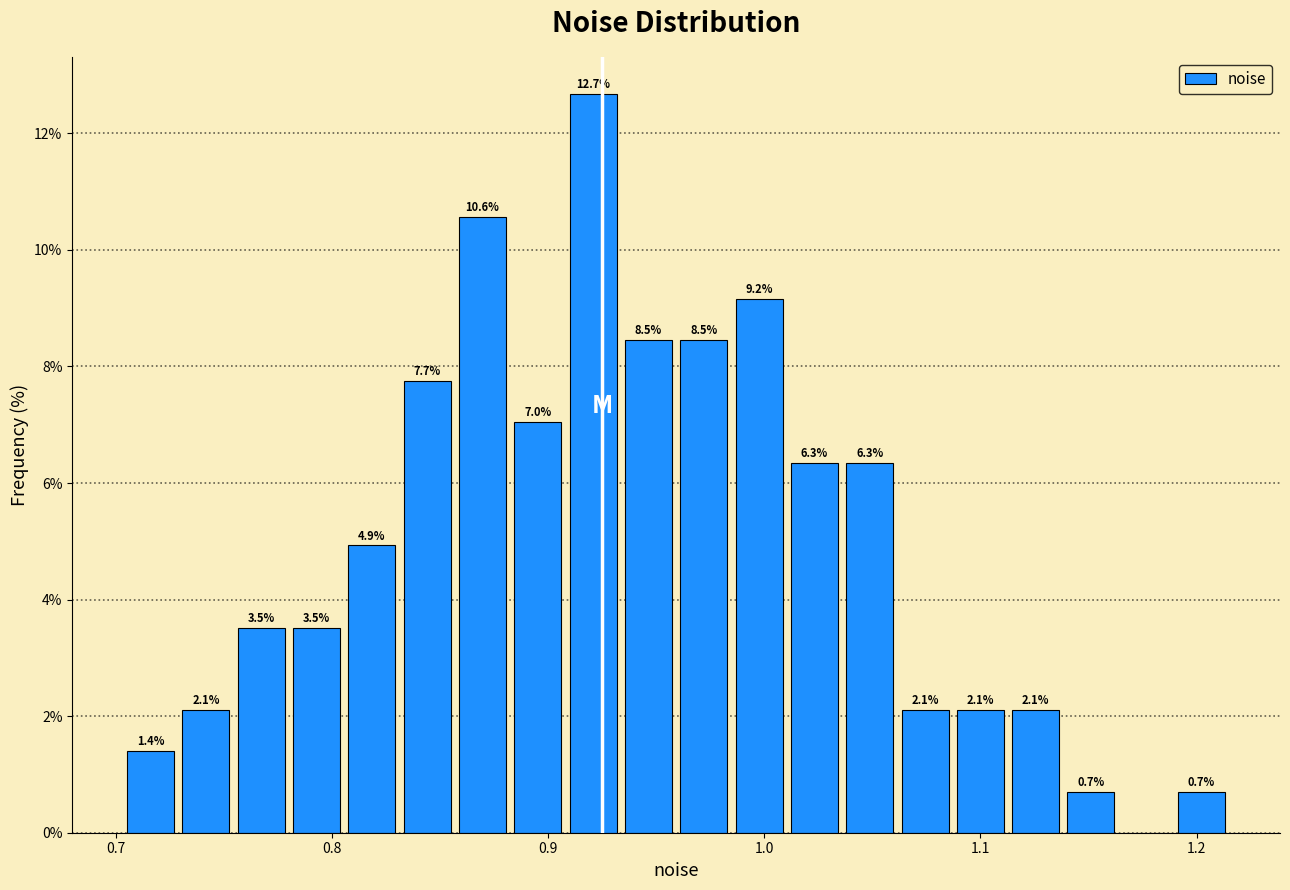

Around what value on the x-axis is the tallest bar? Give the approximate position of its centre, as read against the axis.

0.92